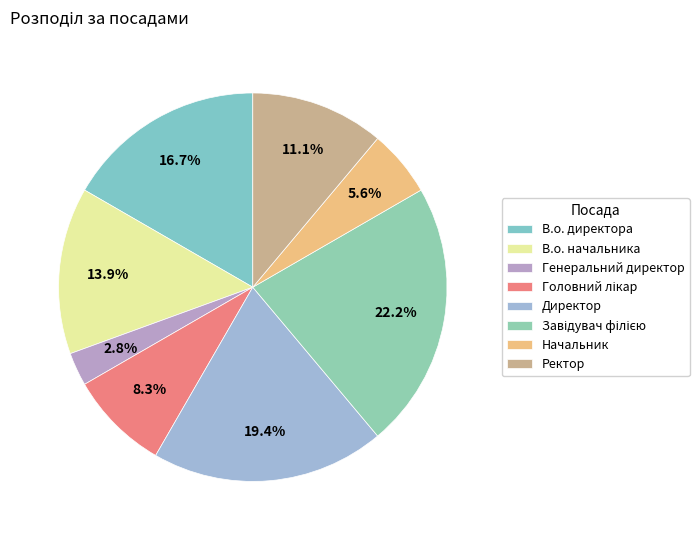

What is the change in value from Начальник to Ректор?

+2